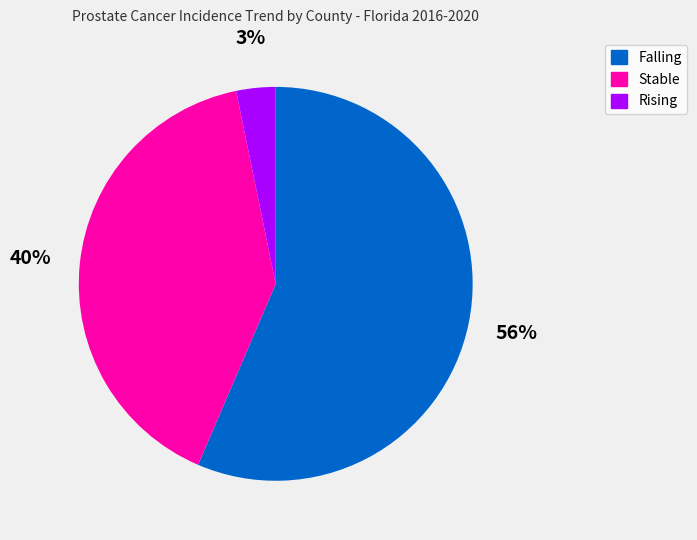

Does Stable account for over 50% of the chart?

No